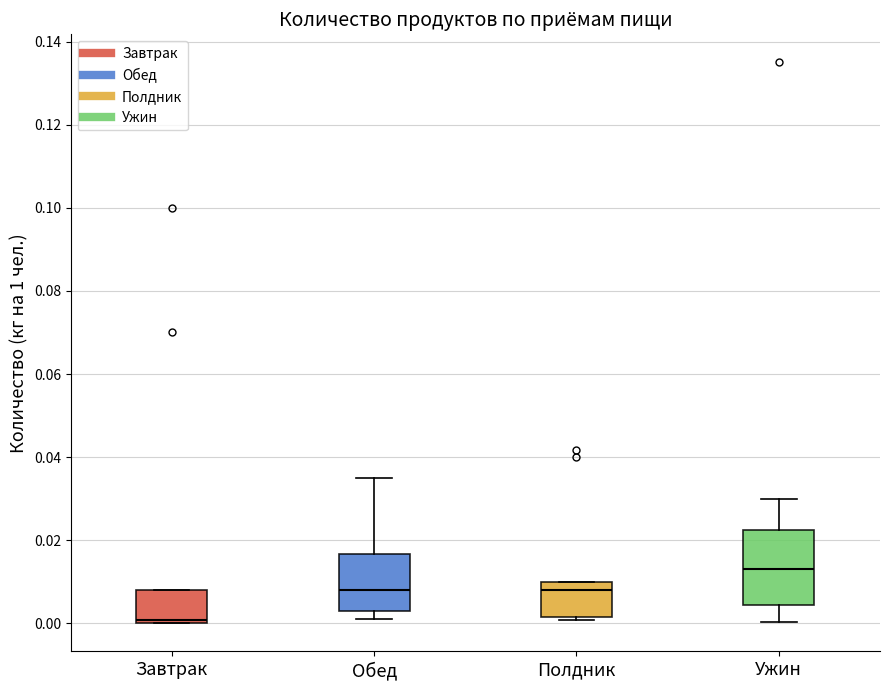

Reading left to right, read every box against the y-axis: the position of its median line, the range the box covers, and the ends of its whiskers. The values are not printed on the chart, so give them approximately, as read against the axis.

Завтрак: median 0.000 (just above the box's lower edge), box 0.000 to 0.008, whiskers 0.000 to 0.008
Обед: median 0.008, box 0.004 to 0.016, whiskers 0.002 to 0.036
Полдник: median 0.008, box 0.002 to 0.010, whiskers 0.000 to 0.010
Ужин: median 0.014, box 0.004 to 0.022, whiskers 0.000 to 0.030